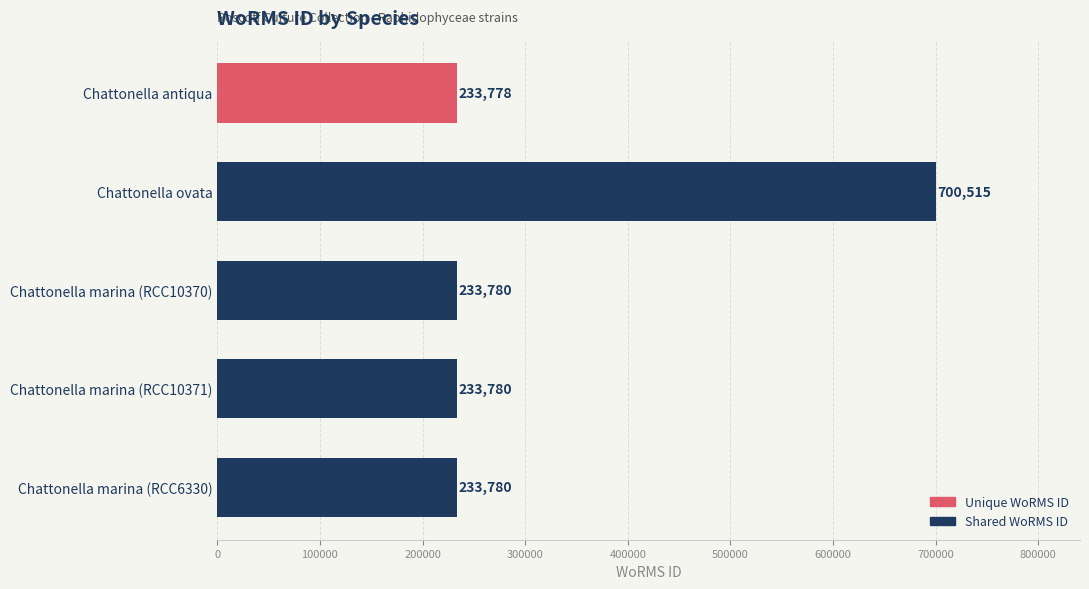

What is the difference between the maximum and minimum values?

466737